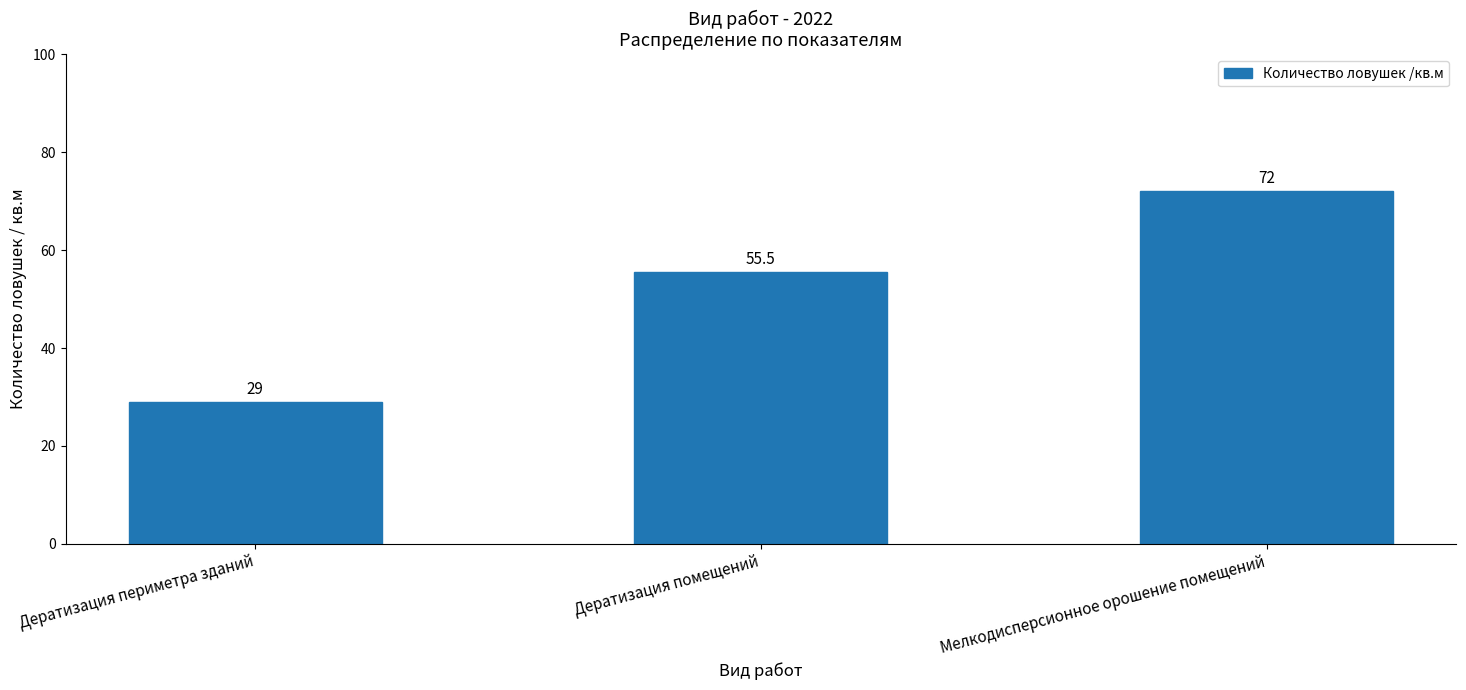

Rank the categories by value from highest to lowest.

Мелкодисперсионное орошение помещений, Дератизация помещений, Дератизация периметра зданий